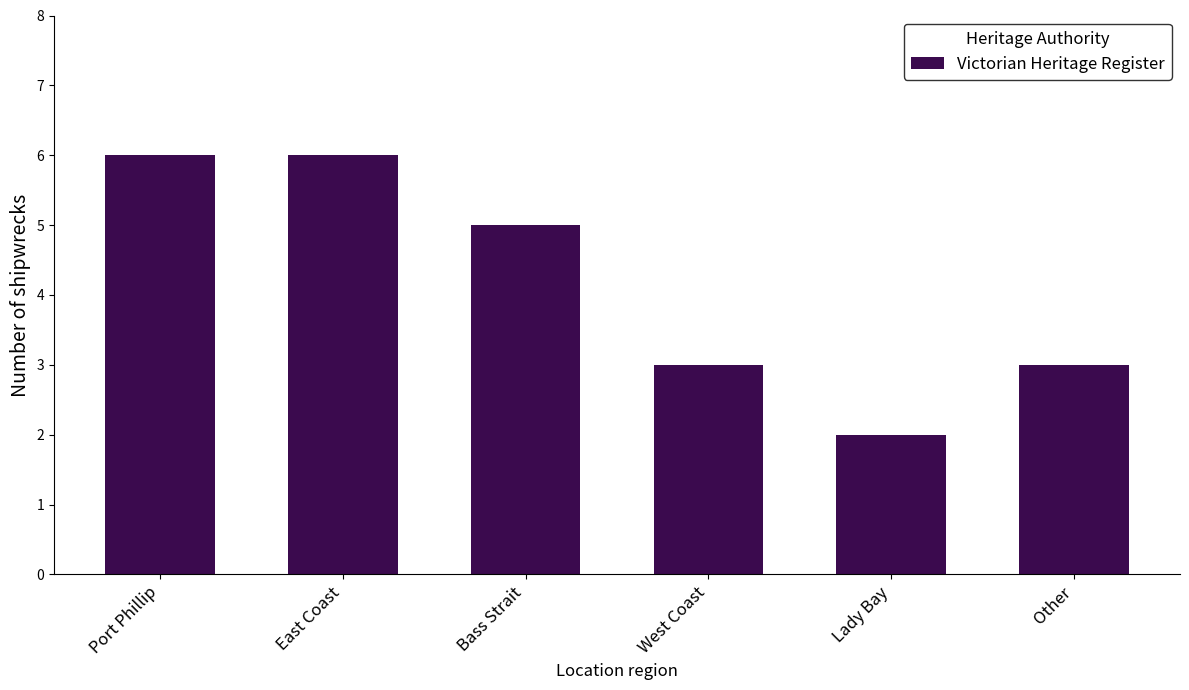

Is it true that the value at Lady Bay is 4?

False